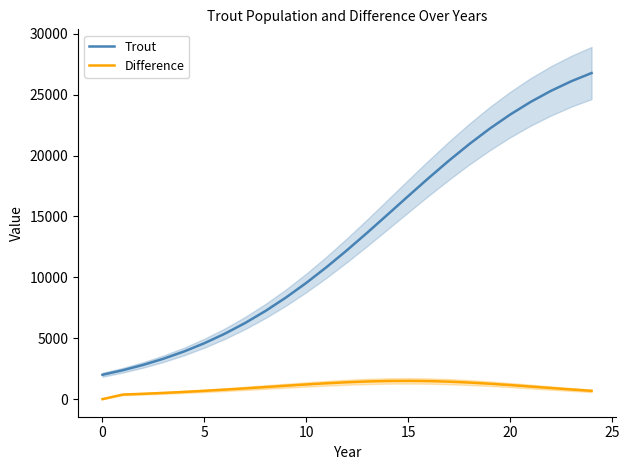

True or false: Trout and Difference cross at least once.

False